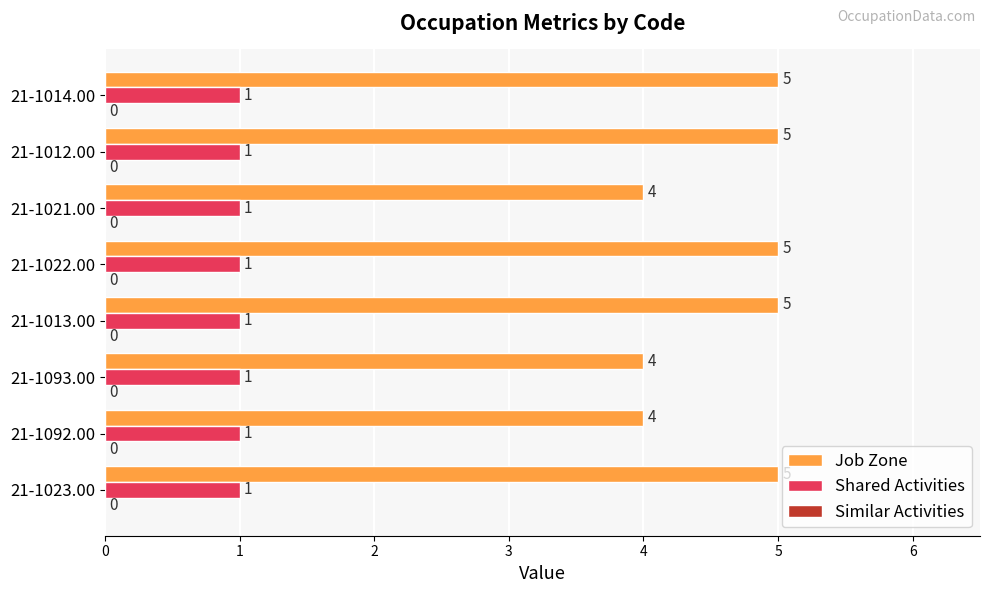

Rank the series by their maximum value, from lowest to highest.

Shared Activities, Job Zone